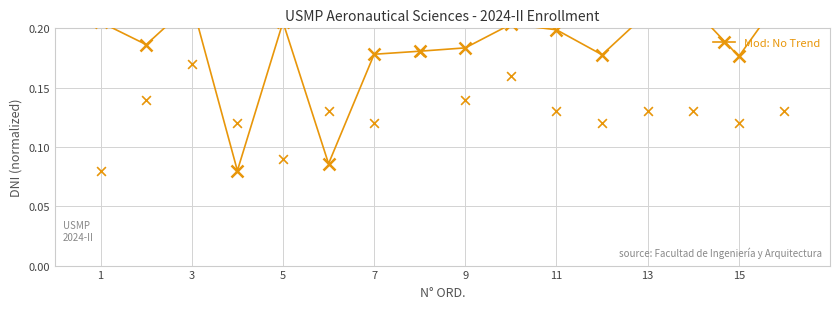

Between 7 and 11, which is larger?

11